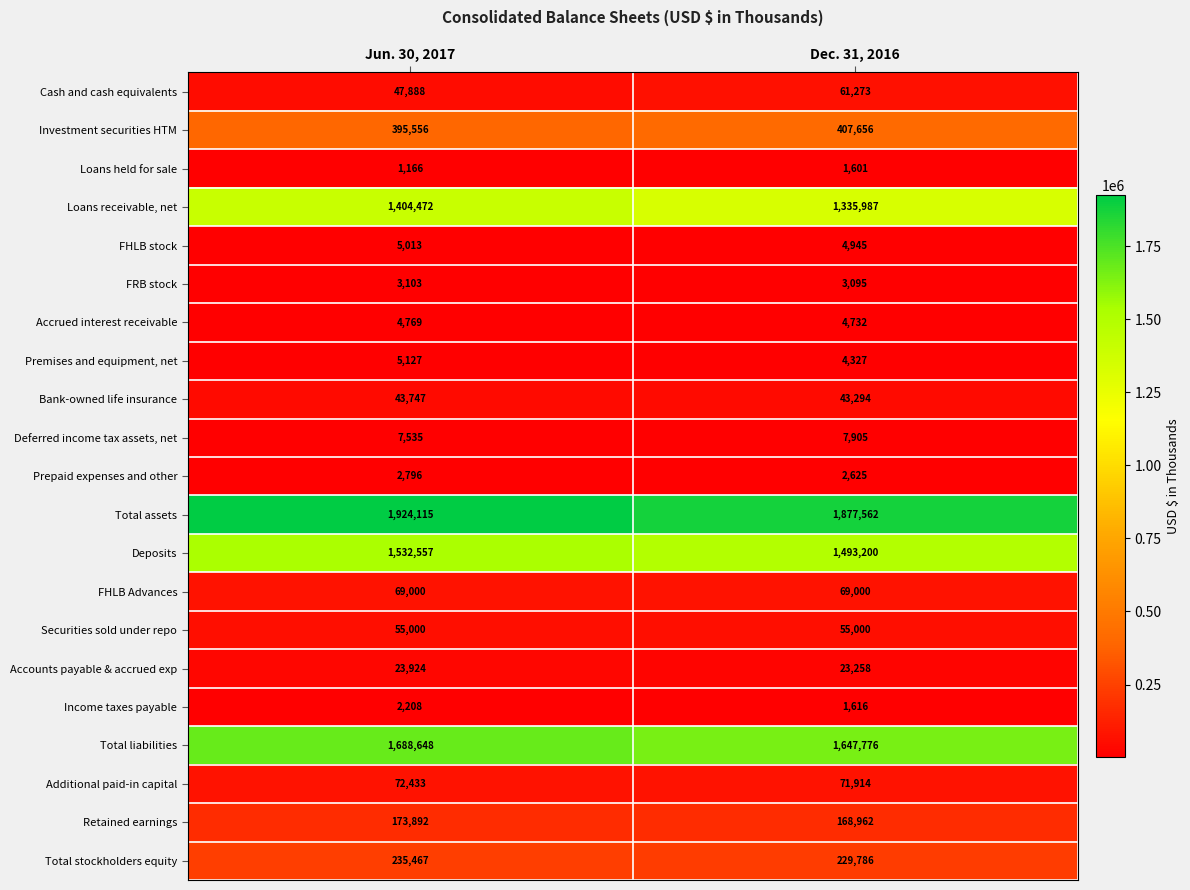

Read the Accrued interest receivable value at Dec. 31, 2016, to the nearest 5.

4730